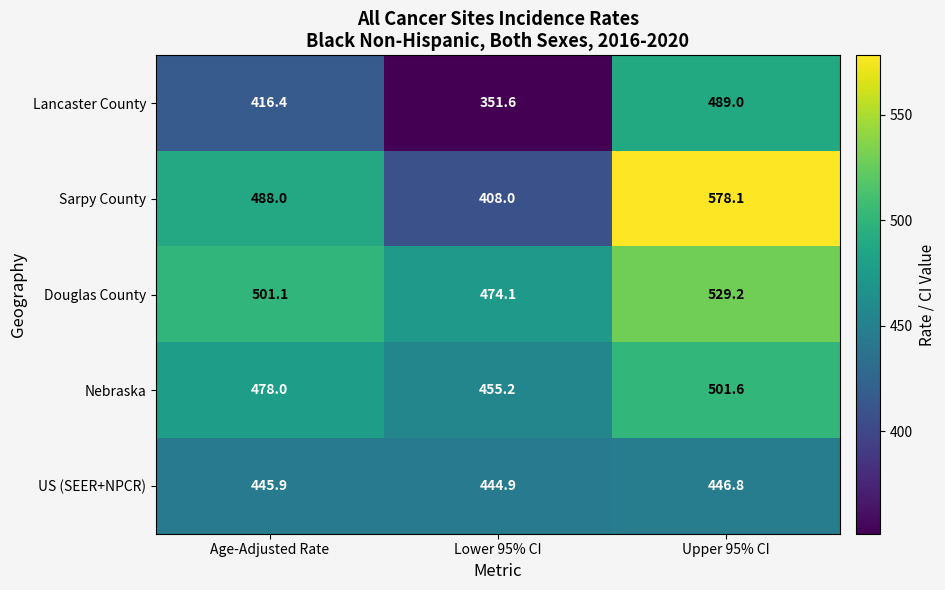

Read the US (SEER+NPCR) value at Lower 95% CI.

444.9